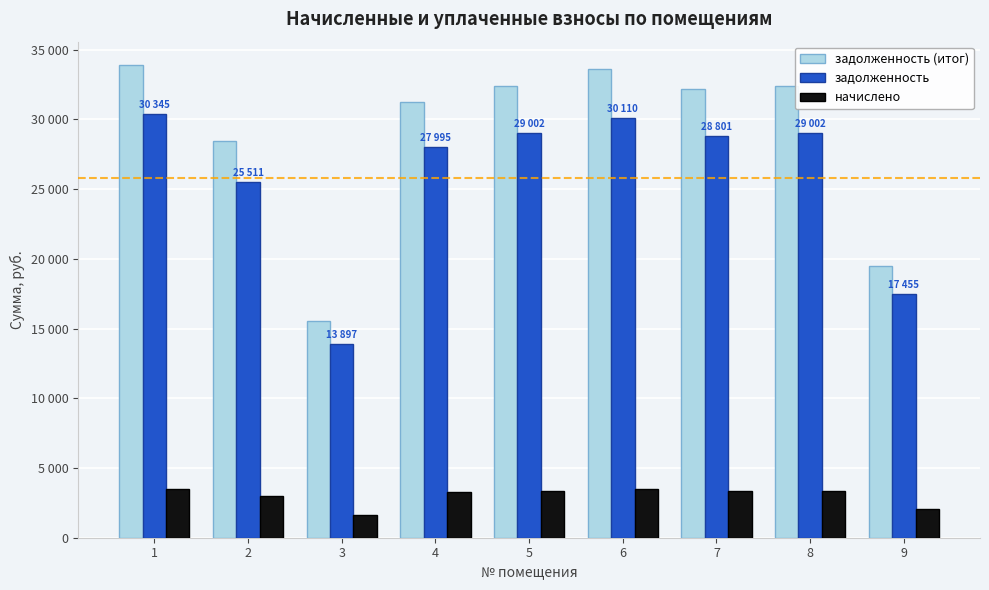

At 9, list the series in order from smallest to largest.

начислено, задолженность, задолженность (итог)